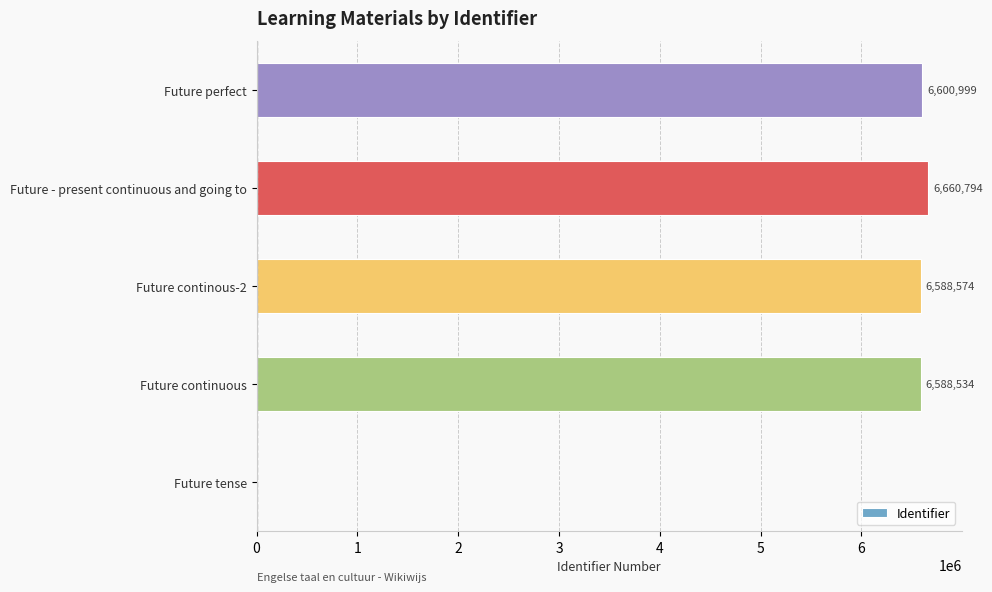

What is the sum of the values at Future - present continuous and going to and Future tense?

6660794